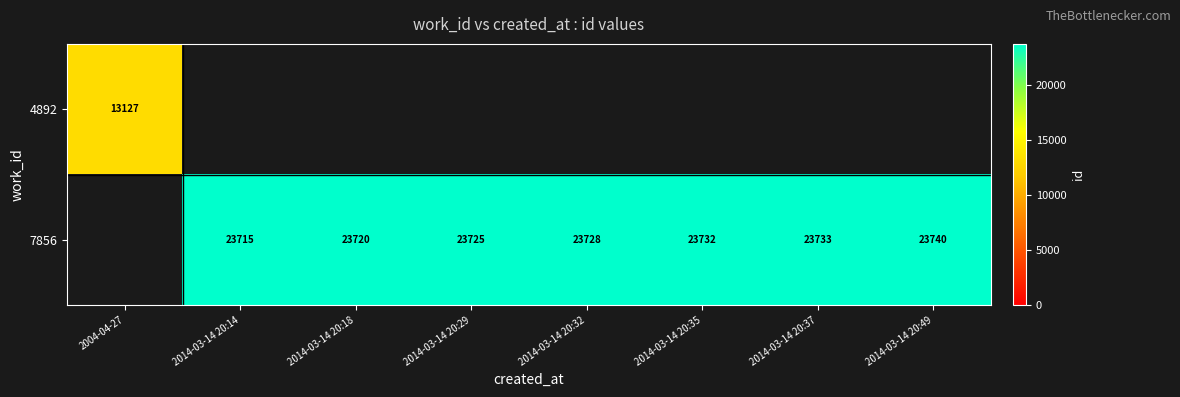

What is the difference between the 7856 values at 2014-03-14 20:49 and 2014-03-14 20:18?

20